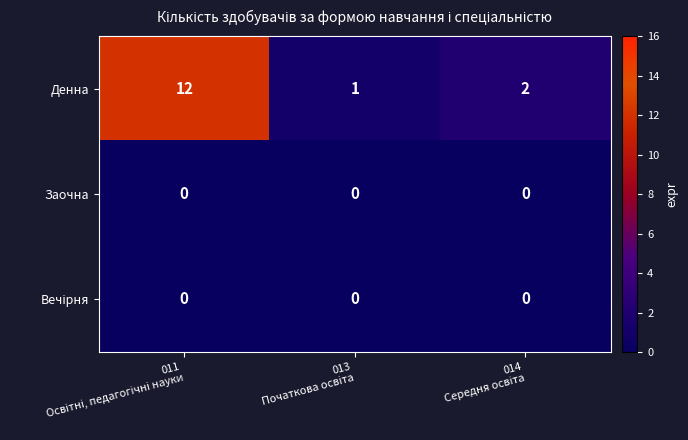

Which series has the widest spread of values?

Денна